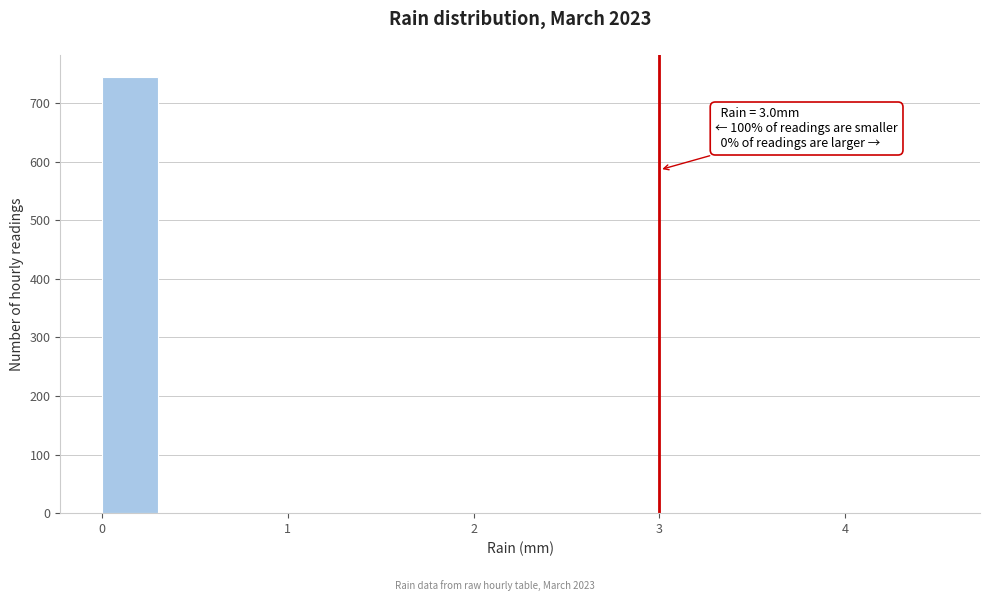

Around what value on the x-axis is the tallest bar? Give the approximate position of its centre, as read against the axis.

0.2